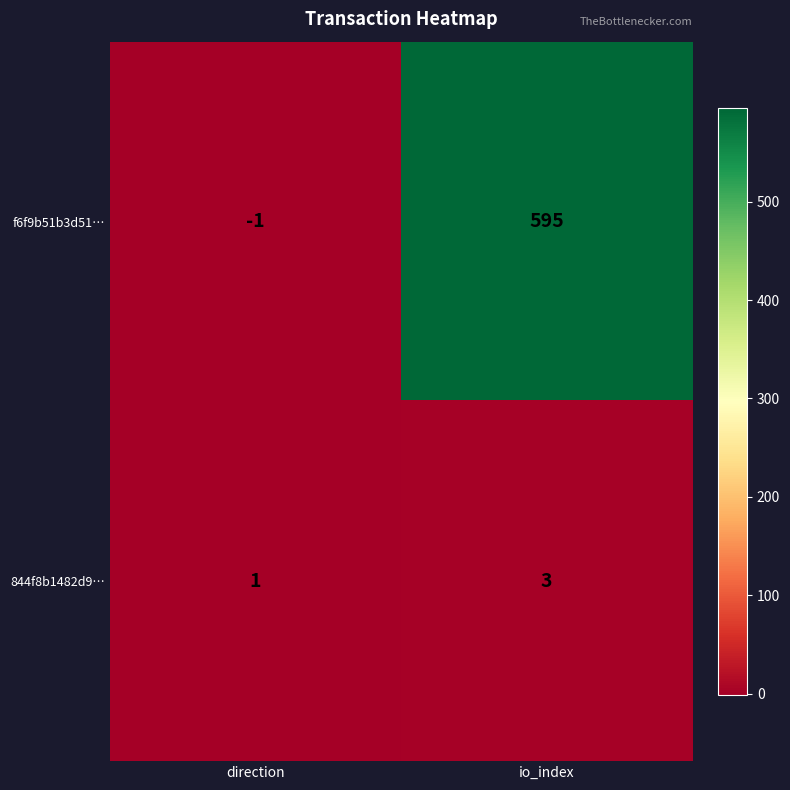

The 844f8b1482d9… series shows 1 at direction. True or false?

True